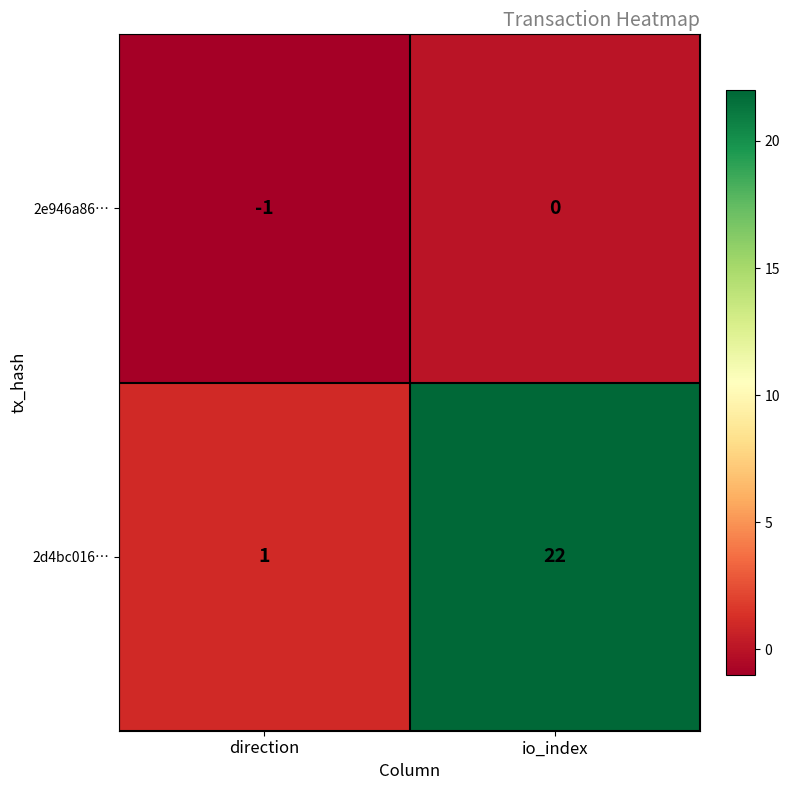

What is the smallest value displayed?

-1